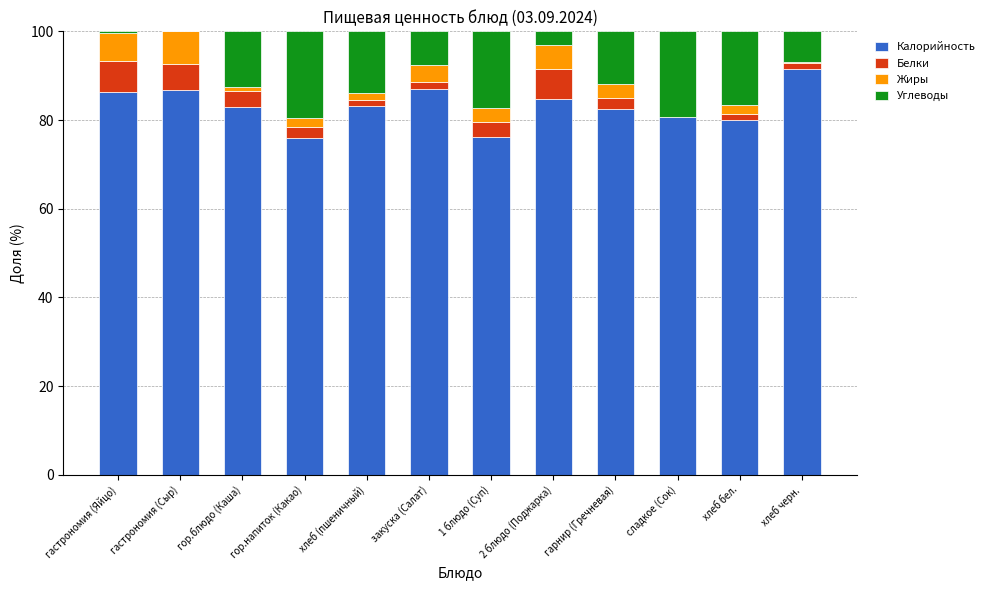

What is the total value across all series at 1 блюдо (Суп)?

100.0